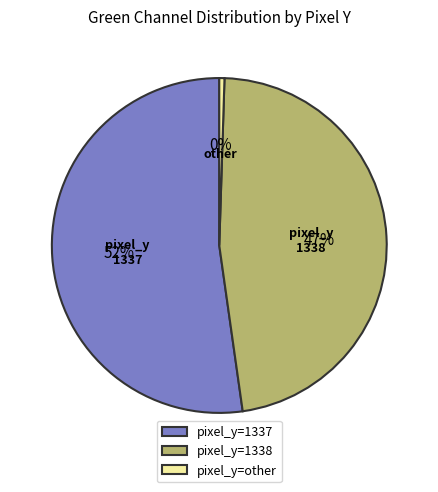

Rank the categories by value from highest to lowest.

pixel_y=1337, pixel_y=1338, pixel_y=other